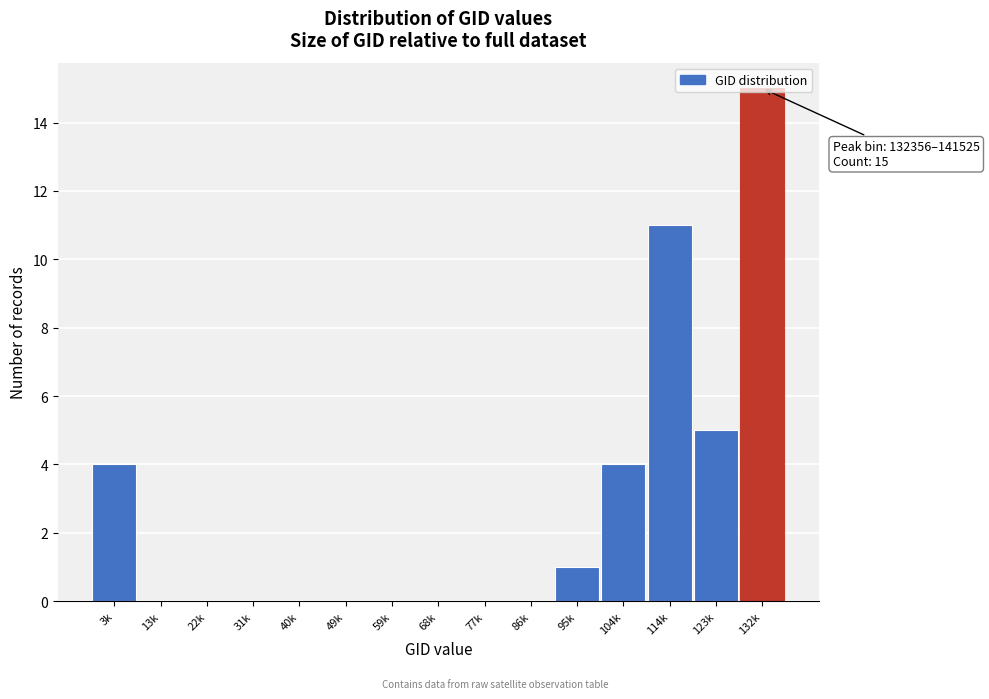

What is the ratio of the value at 3k to the value at 123k?

0.8